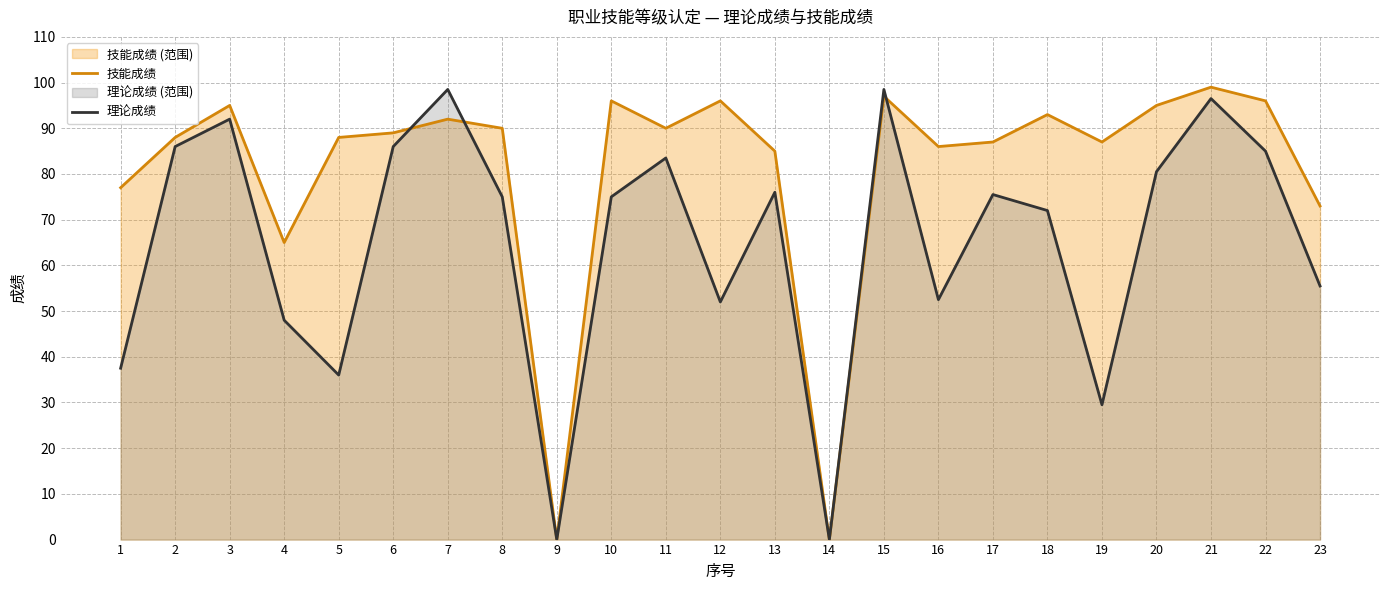

Which series has the largest range (max minus min)?

技能成绩